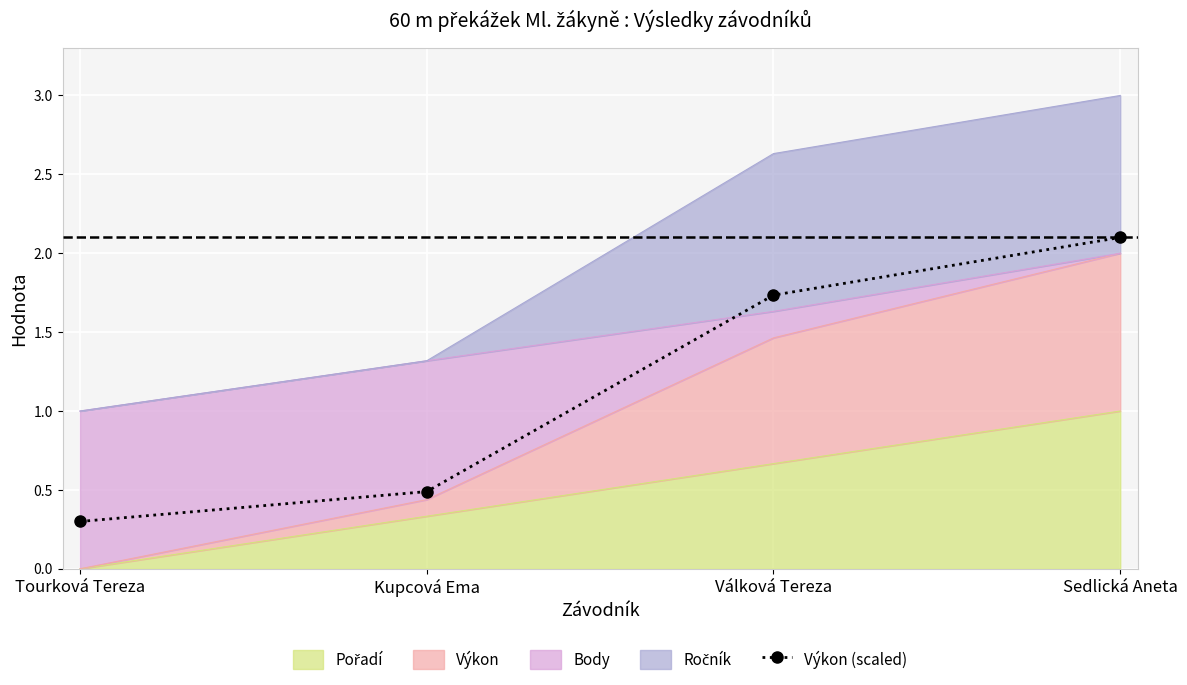

Reading left to right, transcribe all the data shown in this chart.

0.3	0.5	1.7	2.1